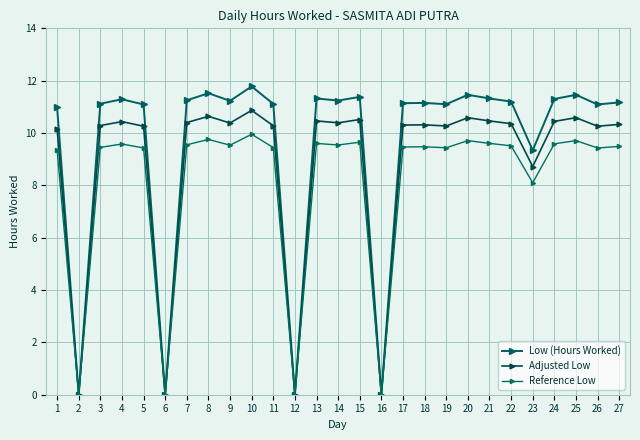

How many data points does each series have?

27